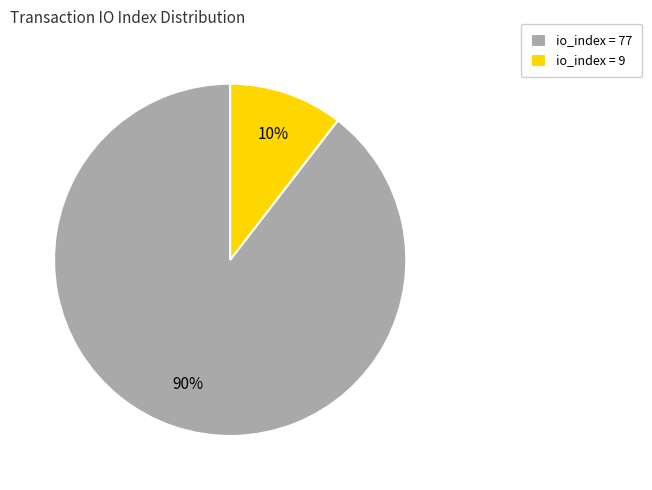

True or false: io_index = 9 accounts for 1% of the total.

False